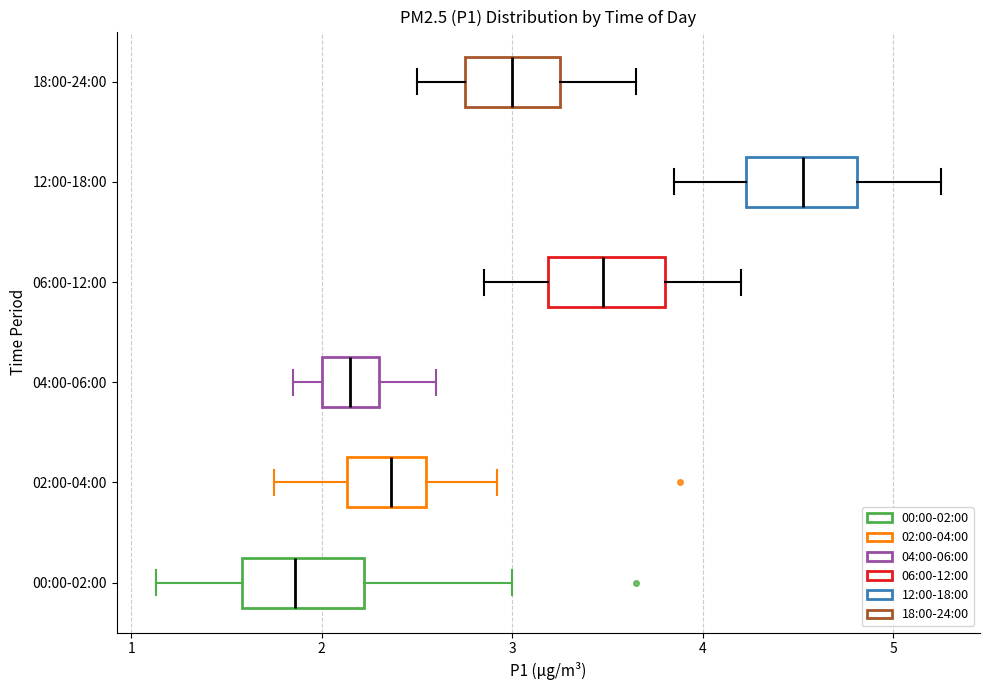

Which box has the furthest to the right median line?

12:00-18:00